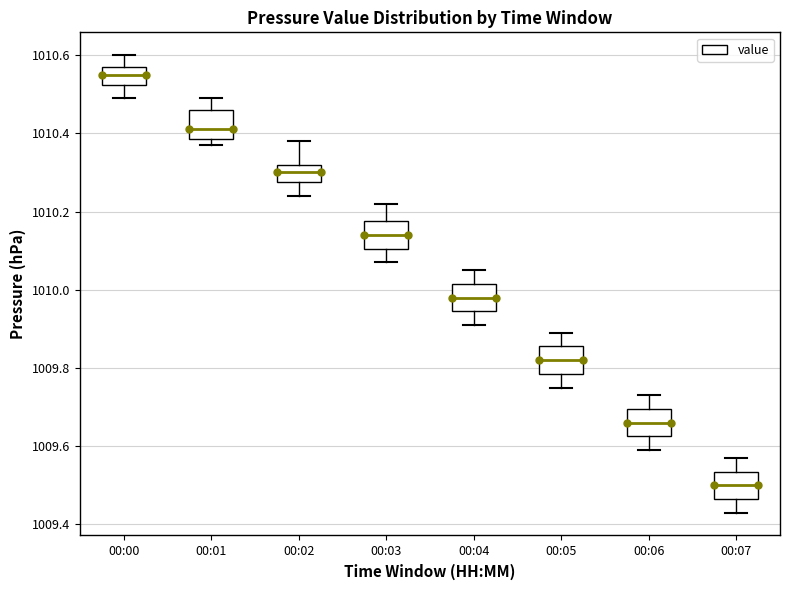

Reading left to right, transcribe this box plot: for each box, give where its median line is, the range the box spans, and where its two whiskers end, as read against the y-axis. The values are not printed on the chart, so give them approximately, as read against the axis.

00:00: median 1010.56, box 1010.52 to 1010.58, whiskers 1010.50 to 1010.60
00:01: median 1010.42, box 1010.38 to 1010.46, whiskers 1010.38 (just below the box's lower edge) to 1010.50
00:02: median 1010.30, box 1010.28 to 1010.32, whiskers 1010.24 to 1010.38
00:03: median 1010.14, box 1010.10 to 1010.18, whiskers 1010.08 to 1010.22
00:04: median 1009.98, box 1009.94 to 1010.02, whiskers 1009.92 to 1010.06
00:05: median 1009.82, box 1009.78 to 1009.86, whiskers 1009.76 to 1009.90
00:06: median 1009.66, box 1009.62 to 1009.70, whiskers 1009.60 to 1009.74
00:07: median 1009.50, box 1009.46 to 1009.54, whiskers 1009.44 to 1009.58